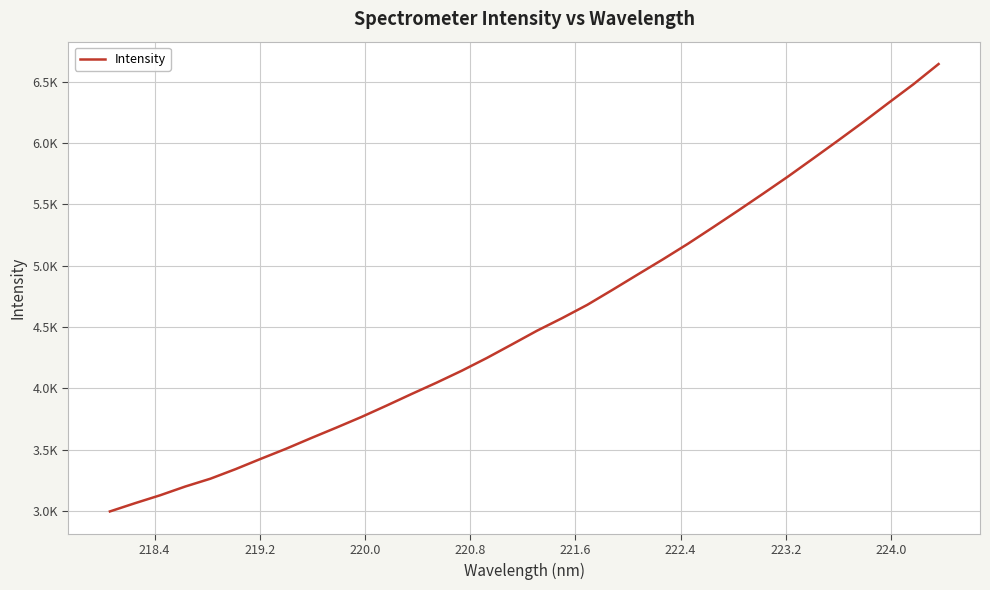

Reading left to right, extract all data points from this chart.

2995.7	3063.0	3127.6	3199.0	3262.7	3340.7	3424.4	3506.0	3593.2	3678.1	3765.1	3857.8	3952.8	4045.6	4142.6	4246.7	4357.4	4469.2	4571.7	4679.8	4801.6	4925.9	5049.2	5176.4	5310.6	5446.7	5585.4	5726.1	5872.5	6020.1	6170.1	6325.1	6478.2	6642.6